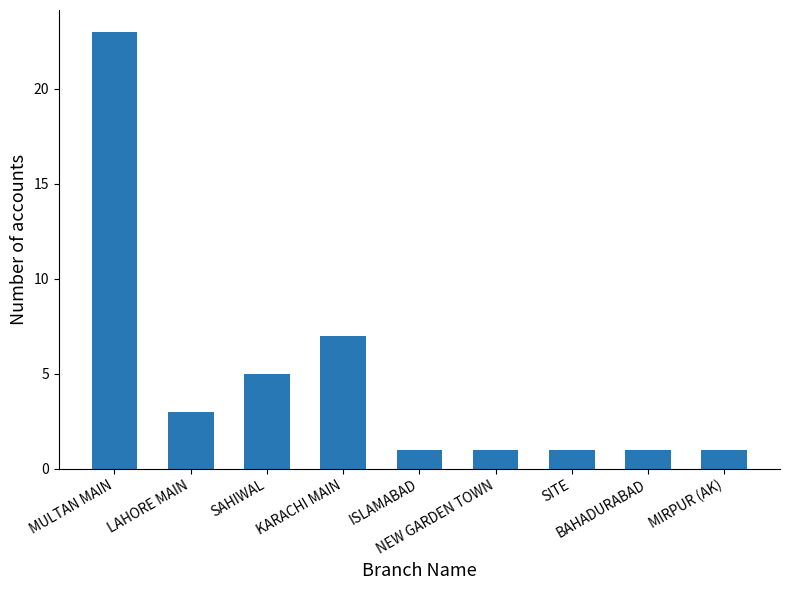

What is the sum of the values at KARACHI MAIN and BAHADURABAD?

8